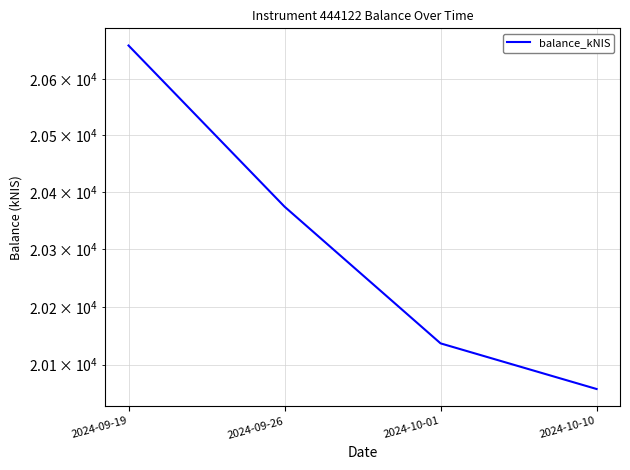

Which category has the lowest value across all series?

2024-10-10